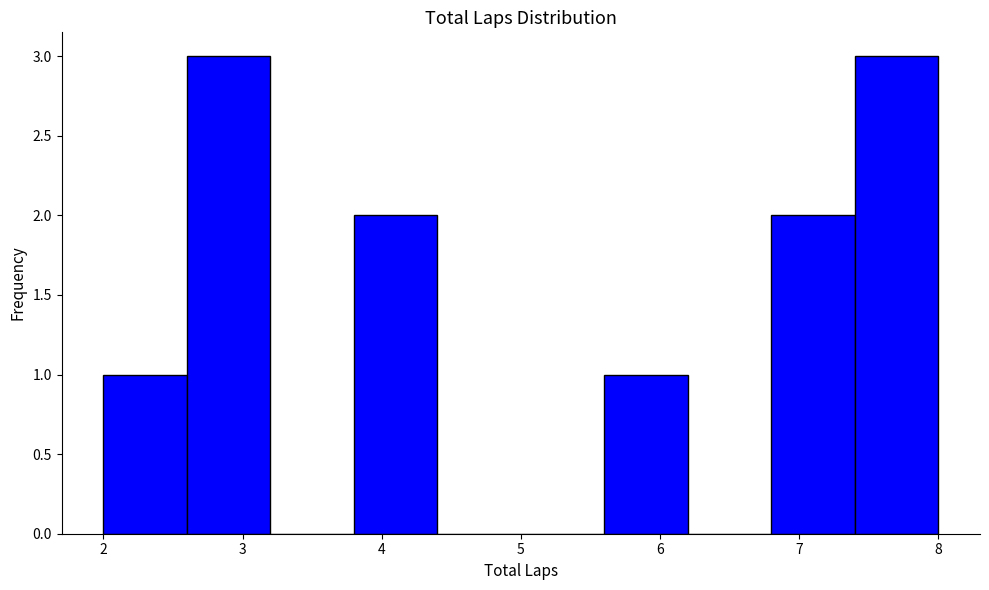

Reading left to right, transcribe this chart: for each bar, give the range it covers on the x-axis and its height. The values are not printed on the chart, so give them approximately, as read against the axis.

2.0 to 2.6: 1
2.6 to 3.2: 3
3.2 to 3.8: 0
3.8 to 4.4: 2
4.4 to 5.0: 0
5.0 to 5.6: 0
5.6 to 6.2: 1
6.2 to 6.8: 0
6.8 to 7.4: 2
7.4 to 8.0: 3